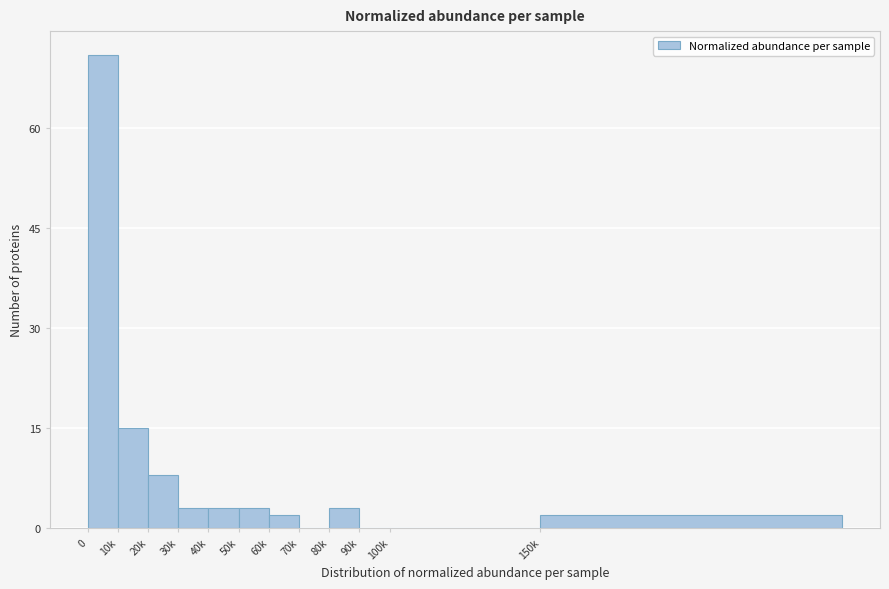

Reading left to right, list all the values displayed in this chart.

0=71	10k=15	20k=8	30k=3	40k=3	50k=3	60k=2	70k=0	80k=3	90k=0	100k=0	150k=2